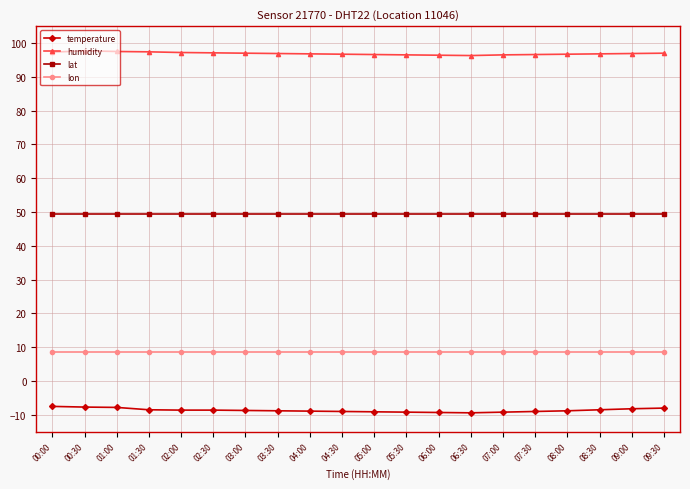

What is the value of the humidity point at the 9th from the left?

96.8